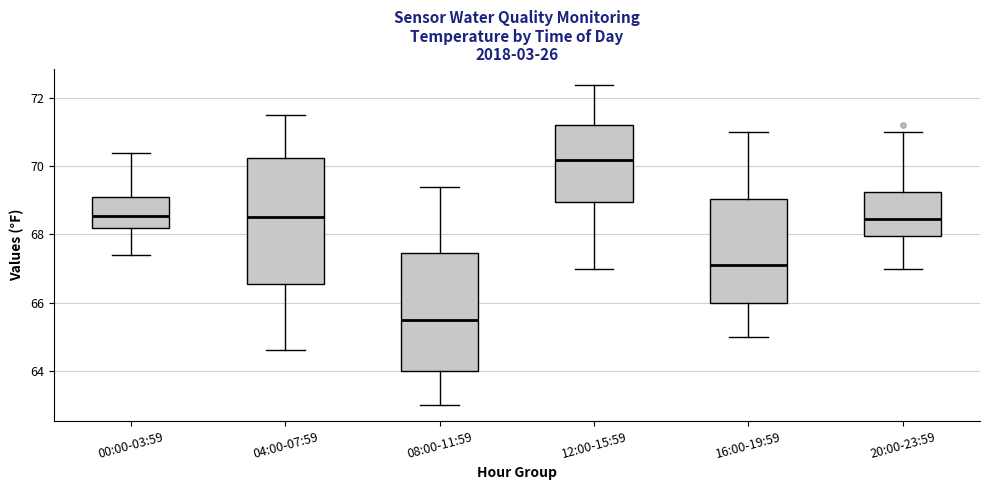

Reading left to right, read every box against the y-axis: the position of its median line, the range the box covers, and the ends of its whiskers. The values are not printed on the chart, so give them approximately, as read against the axis.

00:00-03:59: median 68.6, box 68.2 to 69.2, whiskers 67.4 to 70.4
04:00-07:59: median 68.6, box 66.6 to 70.2, whiskers 64.6 to 71.6
08:00-11:59: median 65.6, box 64.0 to 67.4, whiskers 63.0 to 69.4
12:00-15:59: median 70.2, box 69.0 to 71.2, whiskers 67.0 to 72.4
16:00-19:59: median 67.2, box 66.0 to 69.0, whiskers 65.0 to 71.0
20:00-23:59: median 68.4, box 68.0 to 69.2, whiskers 67.0 to 71.0